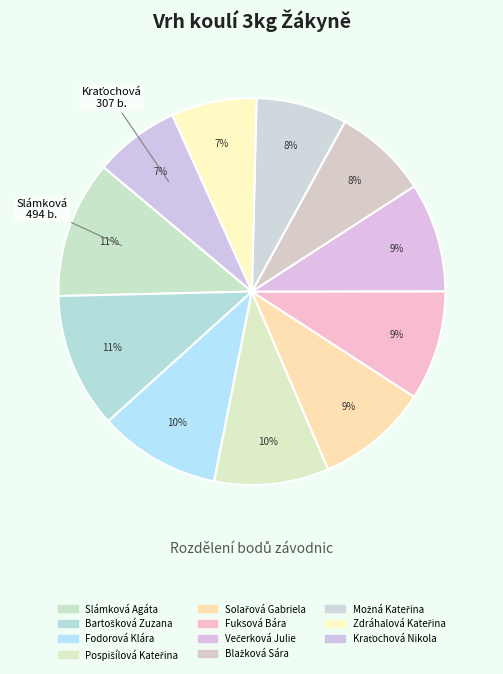

How many slices are in this pie chart?

11